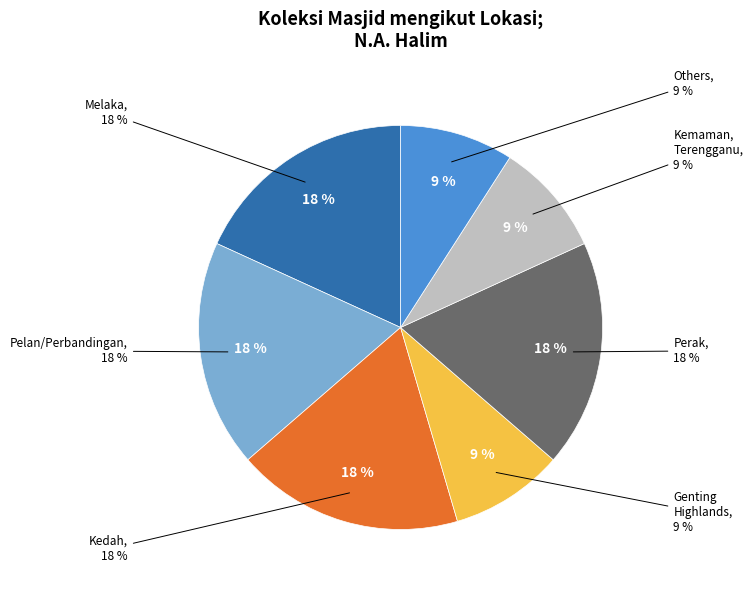

To the nearest percent, what is the average slice percentage?

14%